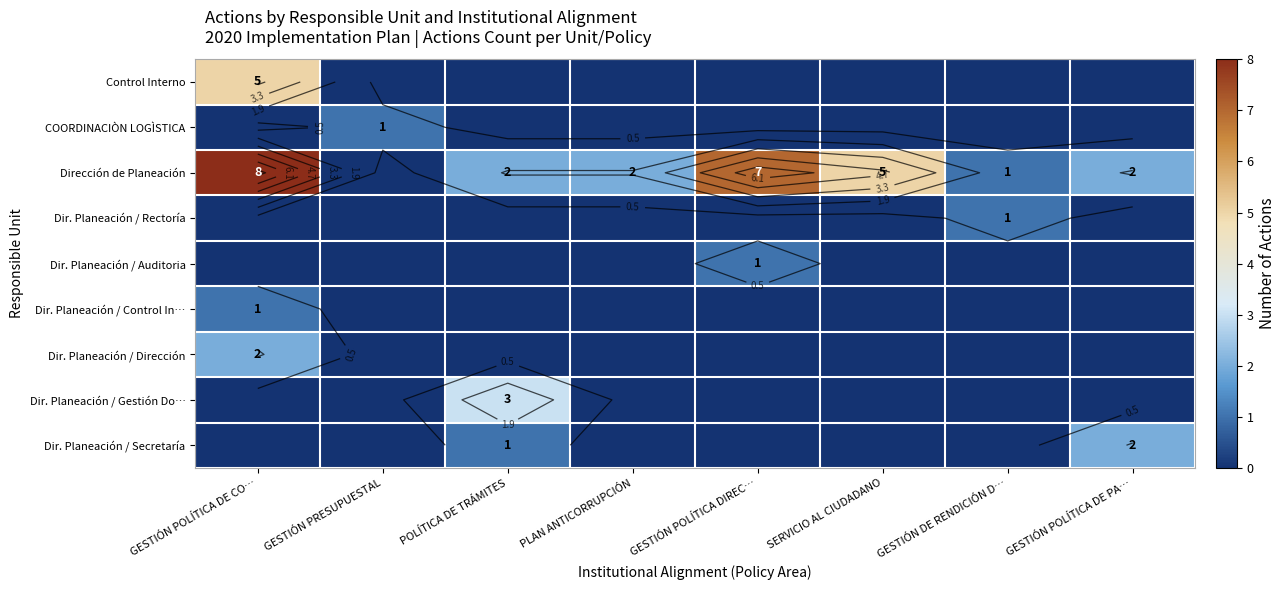

Rank the series by their maximum value, from lowest to highest.

COORDINACIÒN LOGÌSTICA, Dir. Planeación / Rectoría, Dir. Planeación / Auditoria, Dir. Planeación / Control In…, Dir. Planeación / Dirección, Dir. Planeación / Secretaría, Dir. Planeación / Gestión Do…, Control Interno, Dirección de Planeación